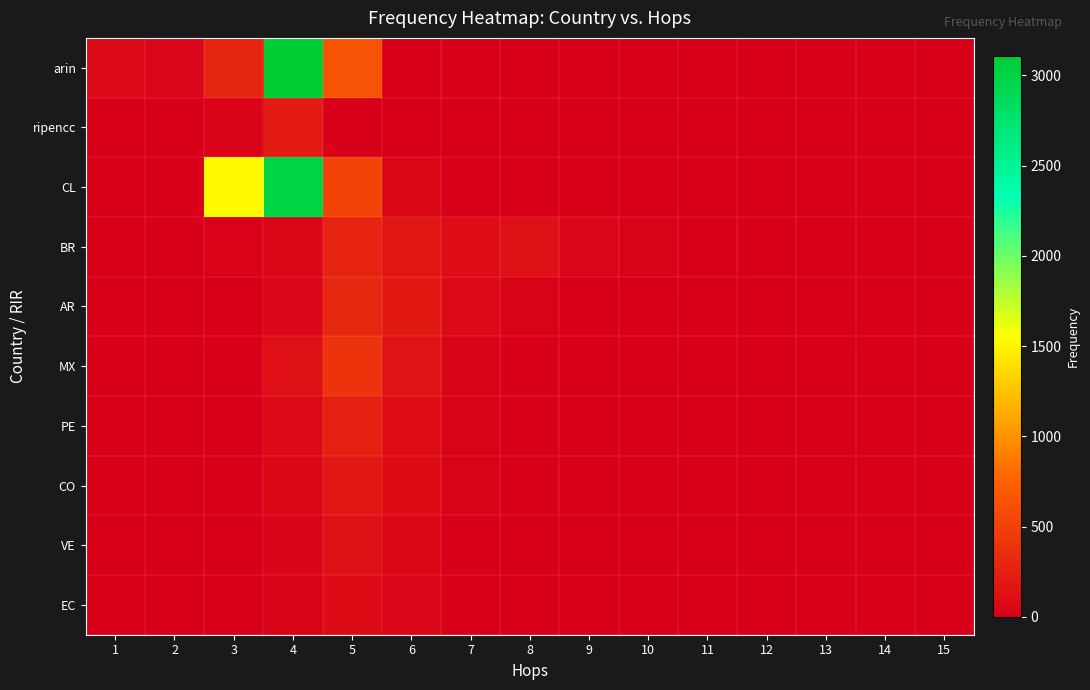

What is the total value across all series at 13?

5